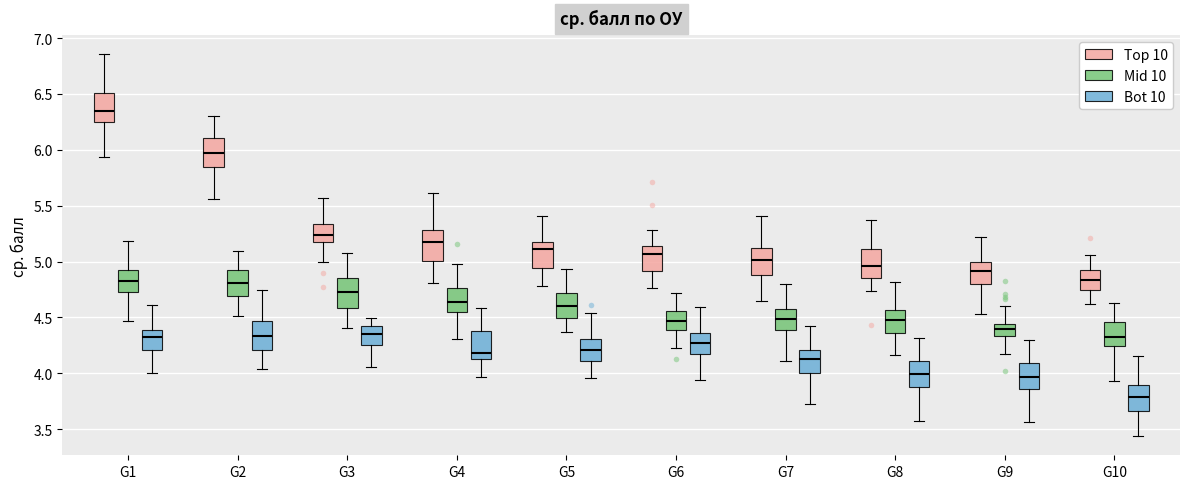

Where is the upper edge of the box for G4 (Mid 10) on the y-axis? The values are not printed on the chart, so give them approximately, as read against the axis.

4.75